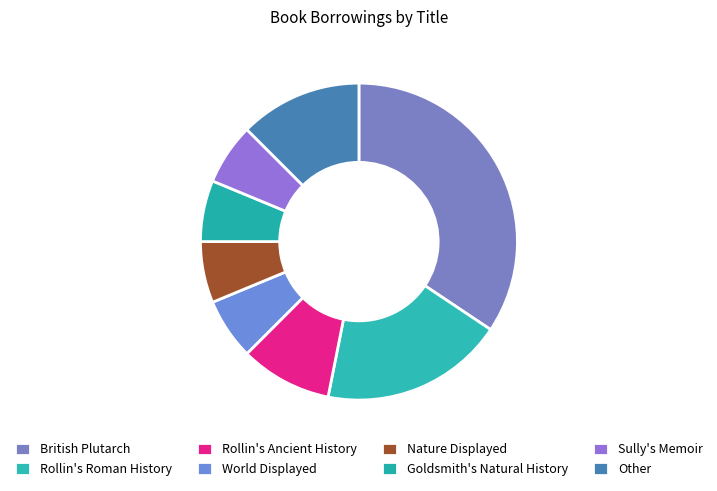

To the nearest percent, what percentage of the pie is Nature Displayed?

6%